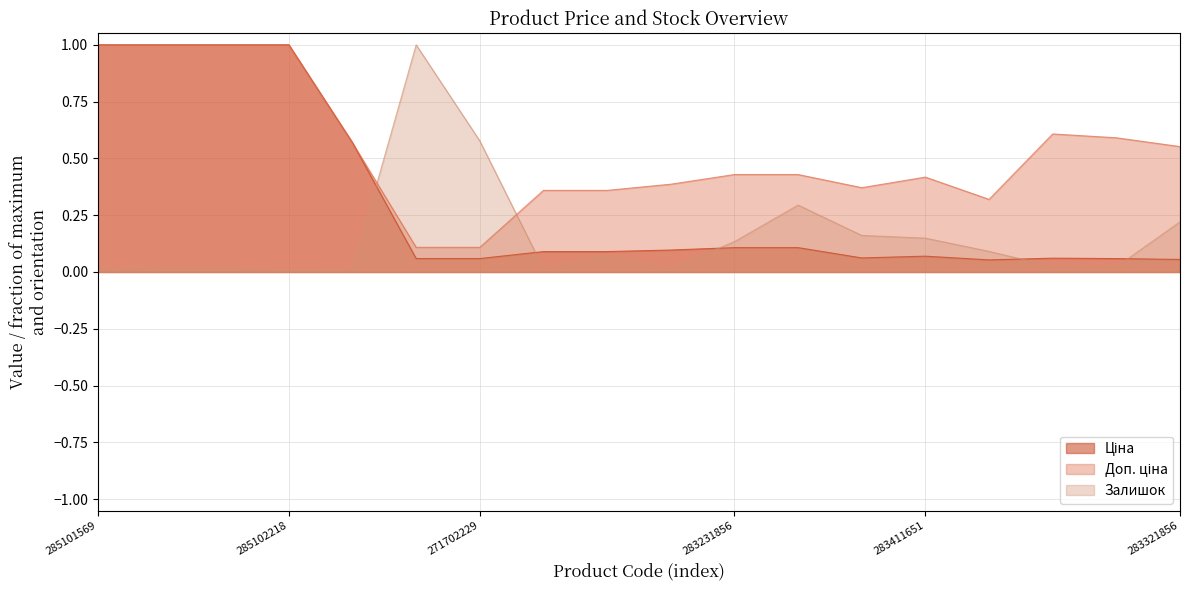

Reading left to right, what are all the values shown in this chart?

Ціна: 1.0	1.0	1.0	1.0	0.6	0.1	0.1	0.1	0.1	0.1	0.1	0.1	0.1	0.1	0.1	0.1	0.1	0.1
Доп. ціна: 1.0	1.0	1.0	1.0	0.6	0.1	0.1	0.4	0.4	0.4	0.4	0.4	0.4	0.4	0.3	0.6	0.6	0.6
Залишок: 0.0	0.0	0.0	0.0	0.0	1.0	0.6	0.0	0.1	0.0	0.1	0.3	0.2	0.1	0.1	0.0	0.0	0.2